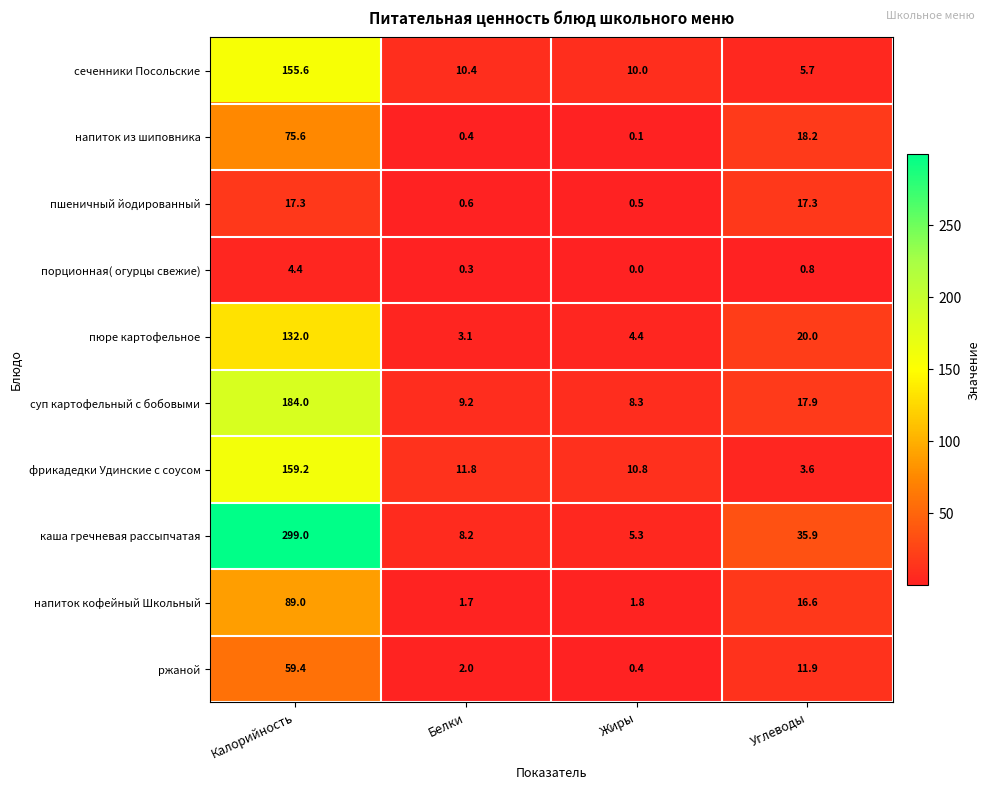

How many data points does each series have?

4